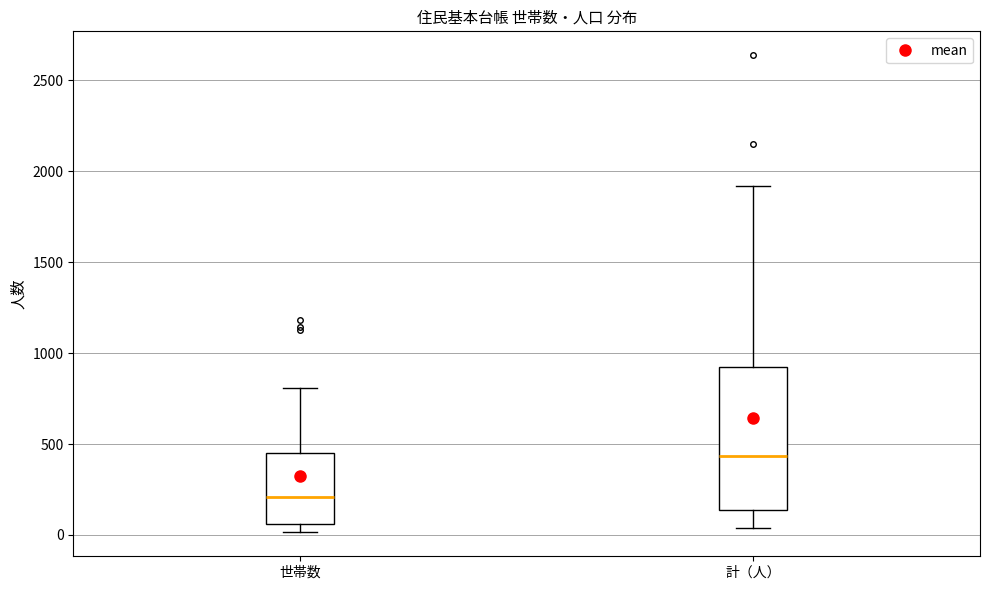

Reading left to right, read every box against the y-axis: the position of its median line, the range the box covers, and the ends of its whiskers. The values are not printed on the chart, so give them approximately, as read against the axis.

世帯数: median 200, box 50 to 450, whiskers 0 to 800
計（人）: median 450, box 150 to 950, whiskers 50 to 1900